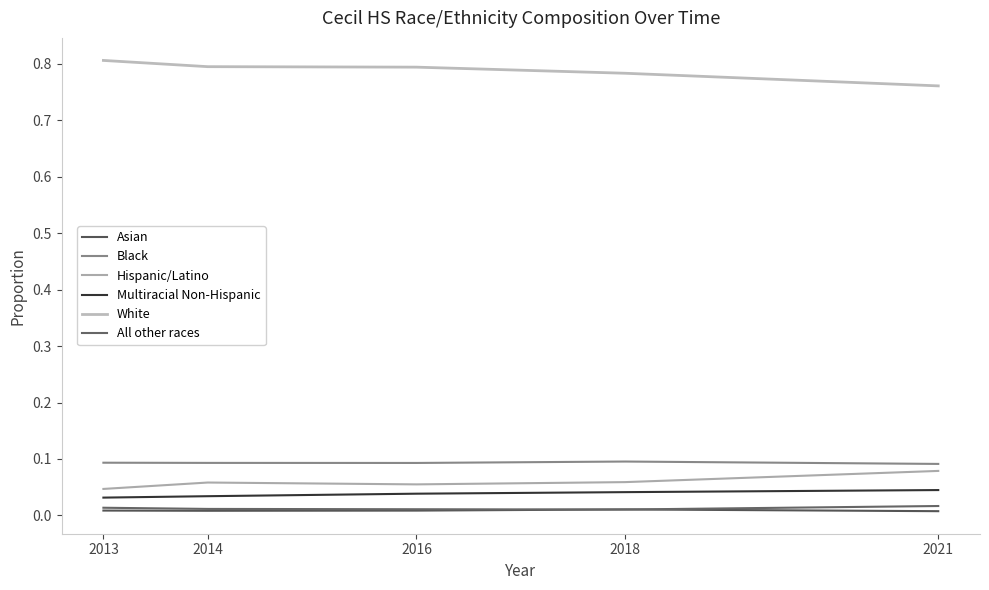

Is this an area chart (filled region under the line)?

No